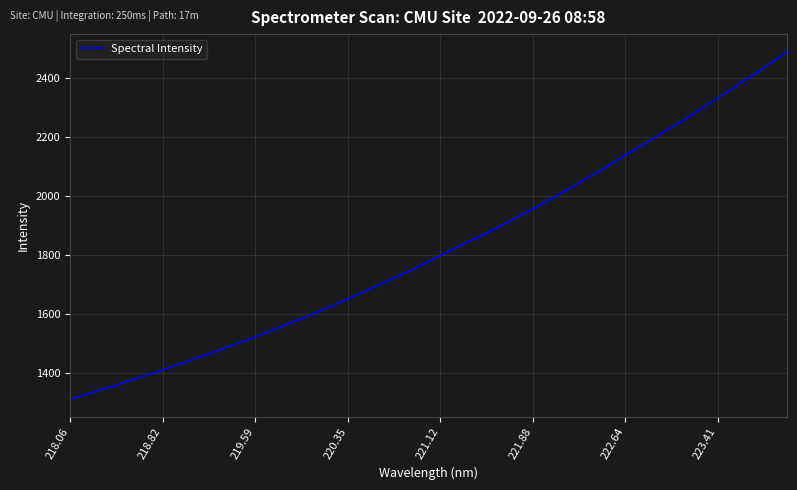

What is the greatest value displayed?

2489.9